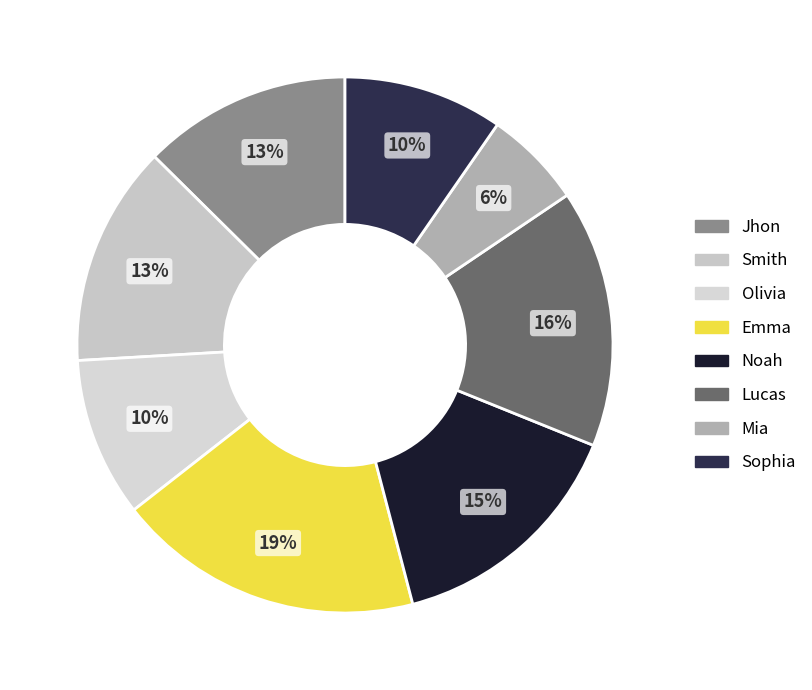

Rank the categories by value from lowest to highest.

Mia, Olivia, Sophia, Jhon, Smith, Noah, Lucas, Emma